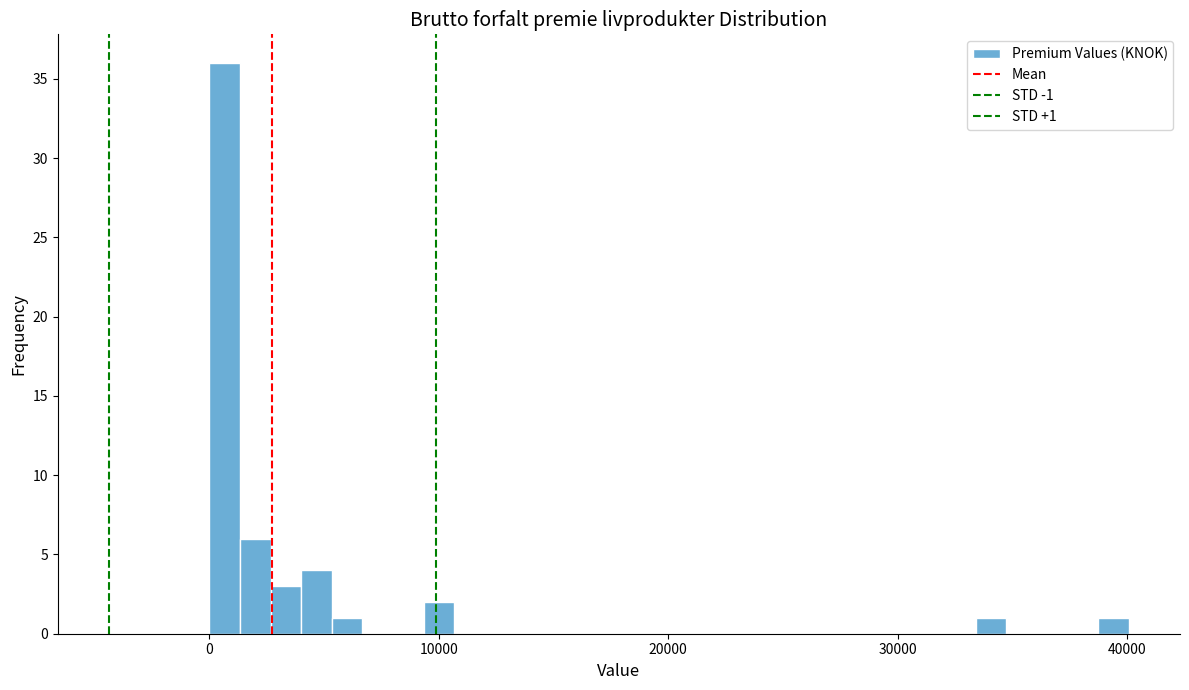

Around what value on the x-axis is the tallest bar? Give the approximate position of its centre, as read against the axis.

1000